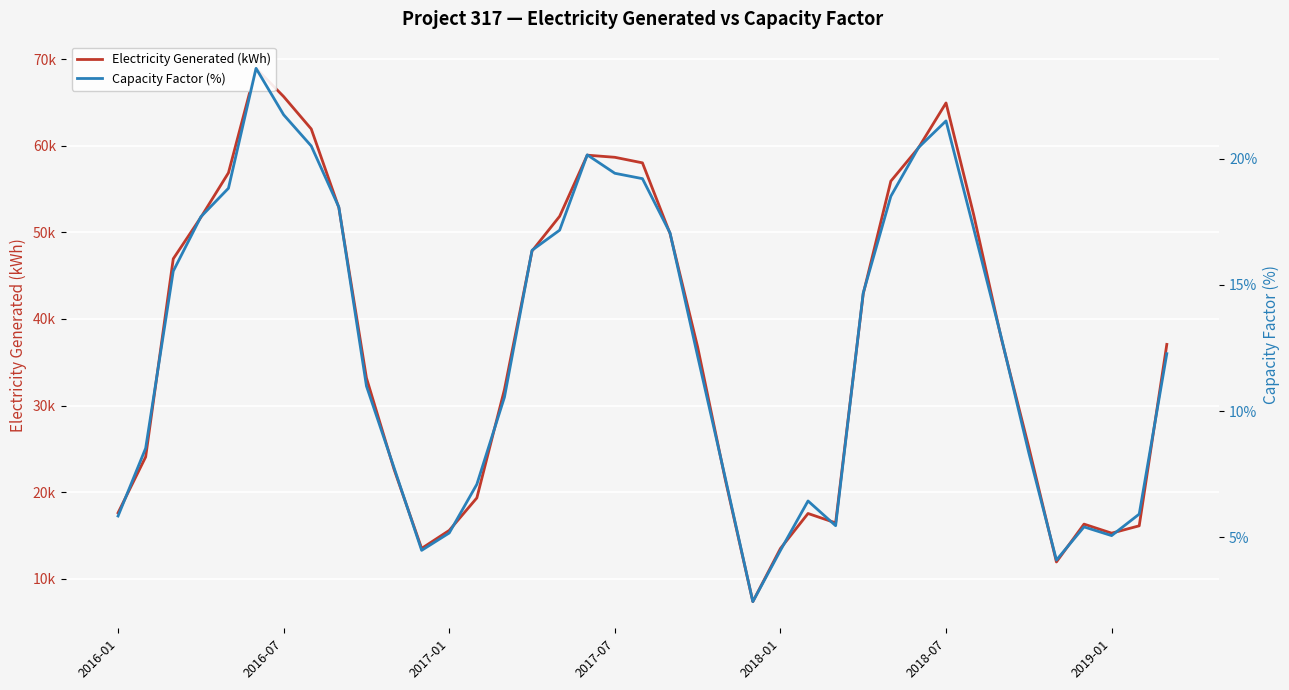

What is the difference between the second highest and minimum values in the Capacity Factor (%) series?

19.3